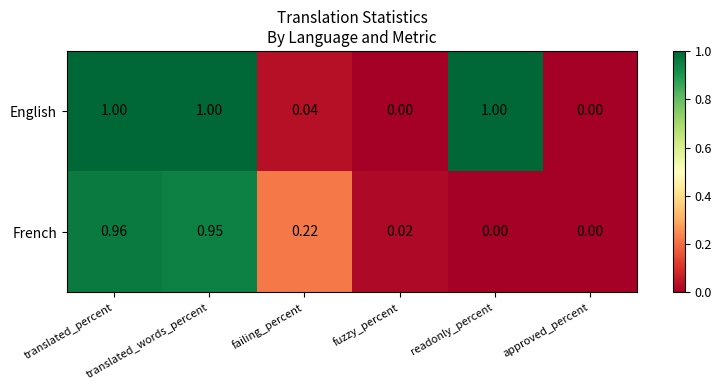

Rank the series by their average value, from highest to lowest.

English, French